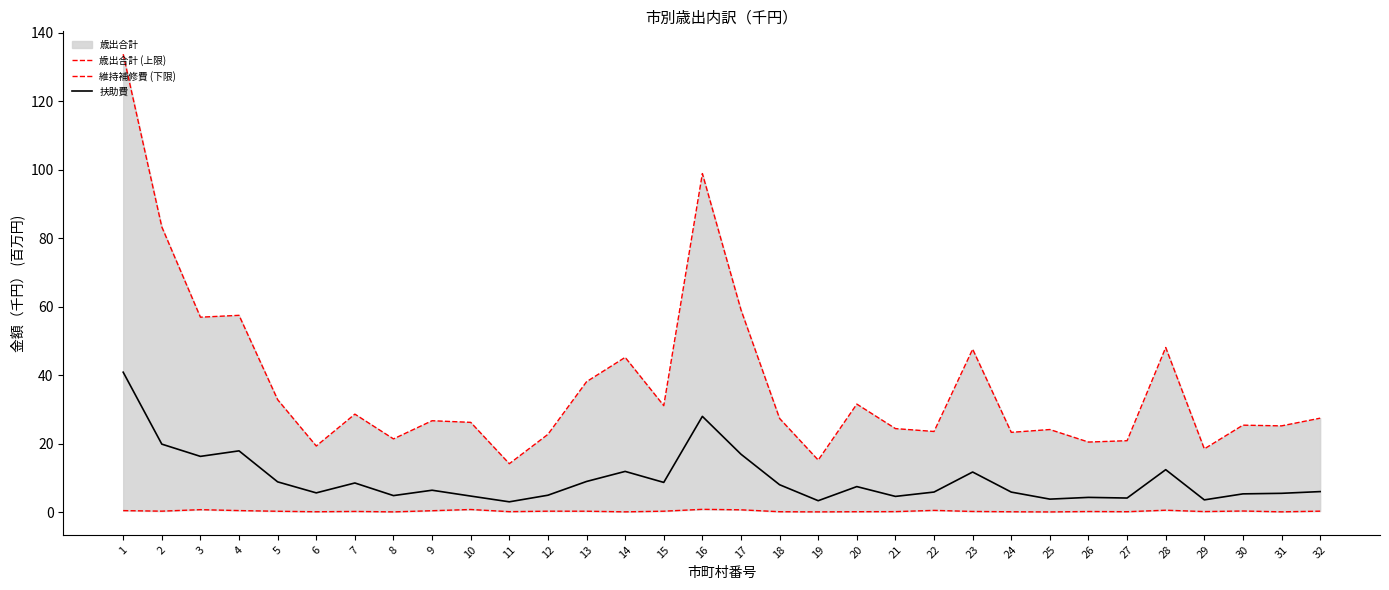

Which label corresponds to the smallest value in the chart?

25